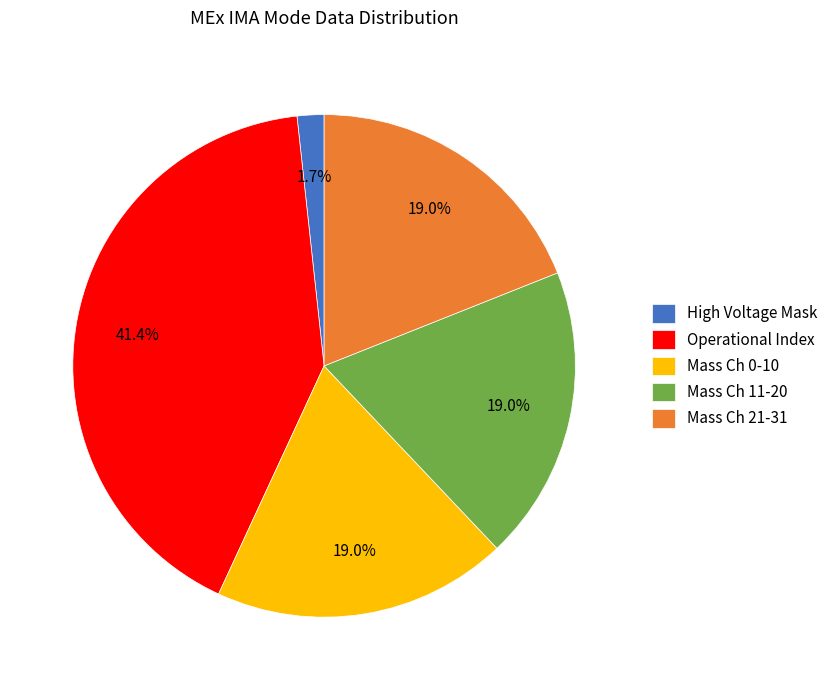

Which category has the biggest portion of the pie?

Operational Index